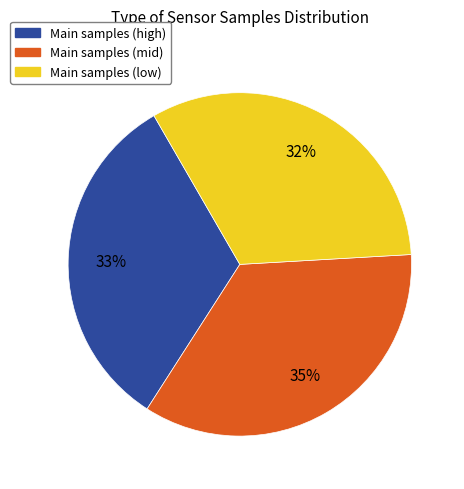

Is there a majority slice in this chart?

No